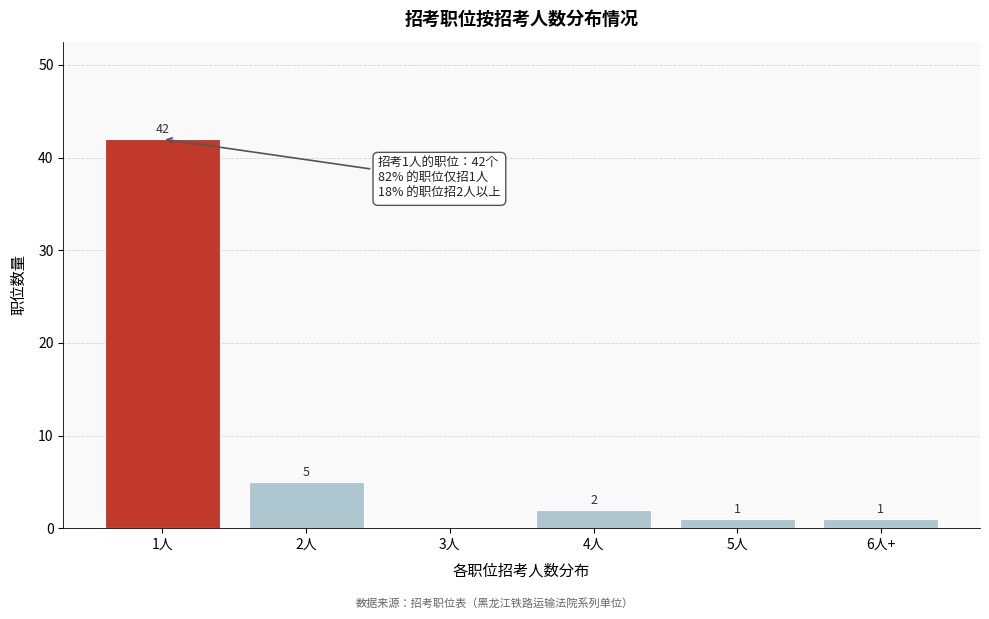

Reading left to right, extract all data points from this chart.

1人=42	2人=5	3人=0	4人=2	5人=1	6人+=1